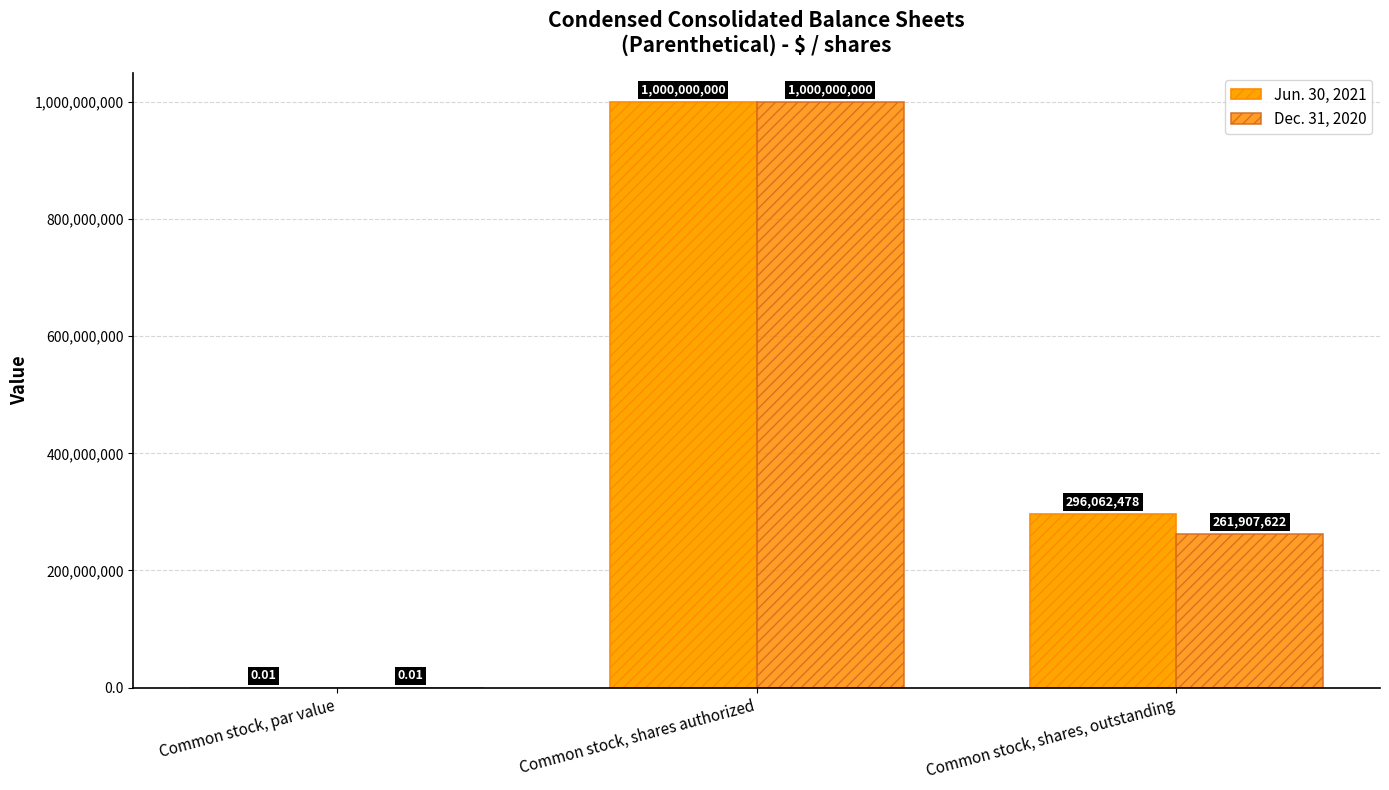

What is the label of the 2nd bar from the left?

Common stock, shares authorized